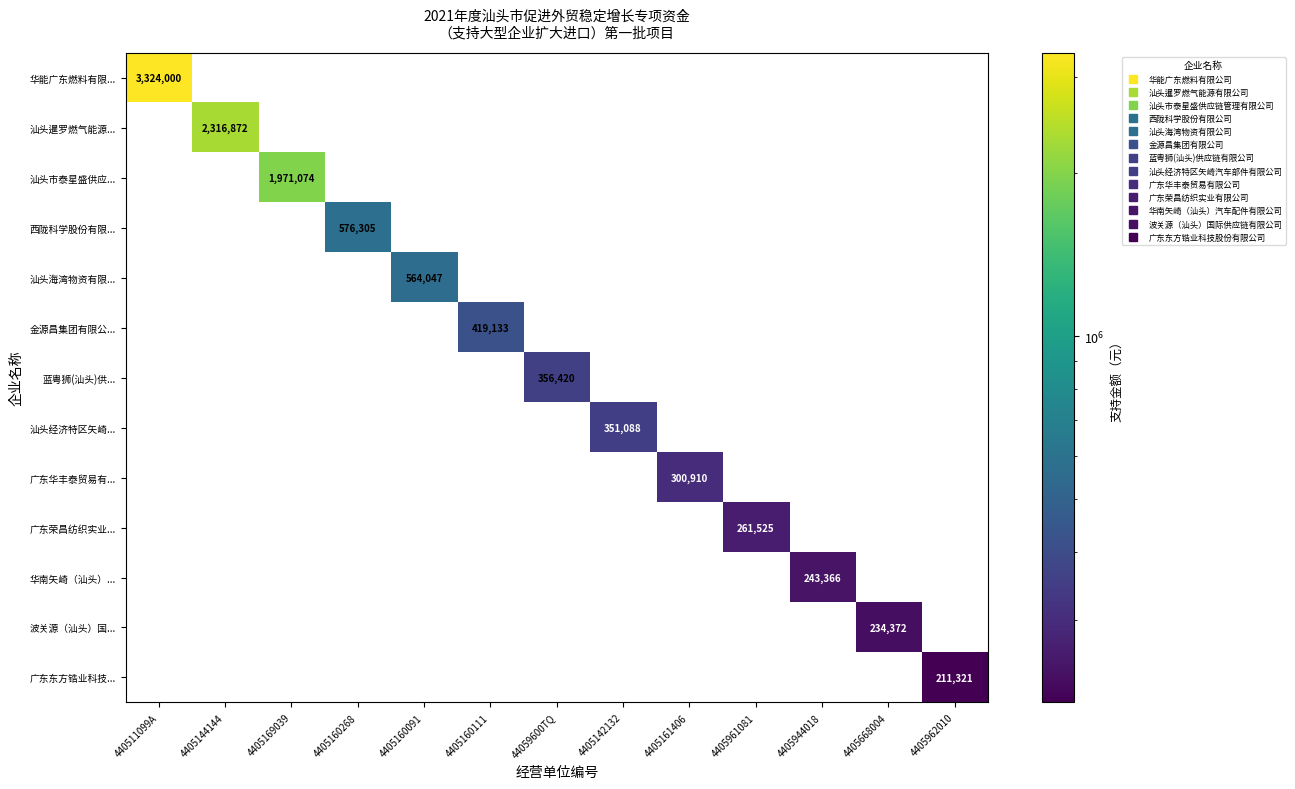

List the labels in order of 西陇科学股份有限... value, smallest first.

440511099A, 4405144144, 4405169039, 4405160091, 4405160111, 44059600TQ, 4405142132, 4405161406, 4405961081, 4405944018, 4405668004, 4405962010, 4405160268